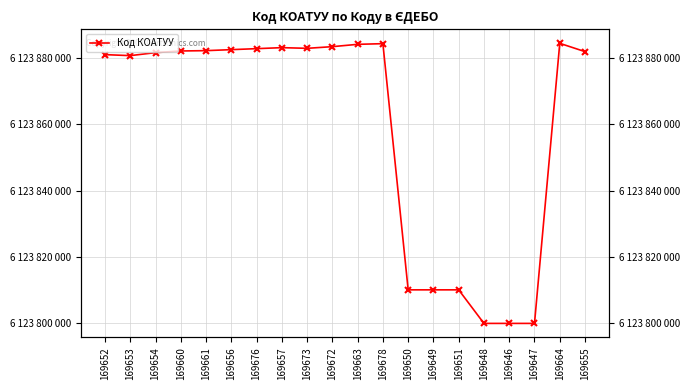

Reading left to right, extract all data points from this chart.

6123880901	6123880601	6123881501	6123882001	6123882101	6123882401	6123882701	6123883001	6123882801	6123883302	6123884001	6123884201	6123810100	6123810100	6123810100	6123800000	6123800000	6123800000	6123884301	6123881805